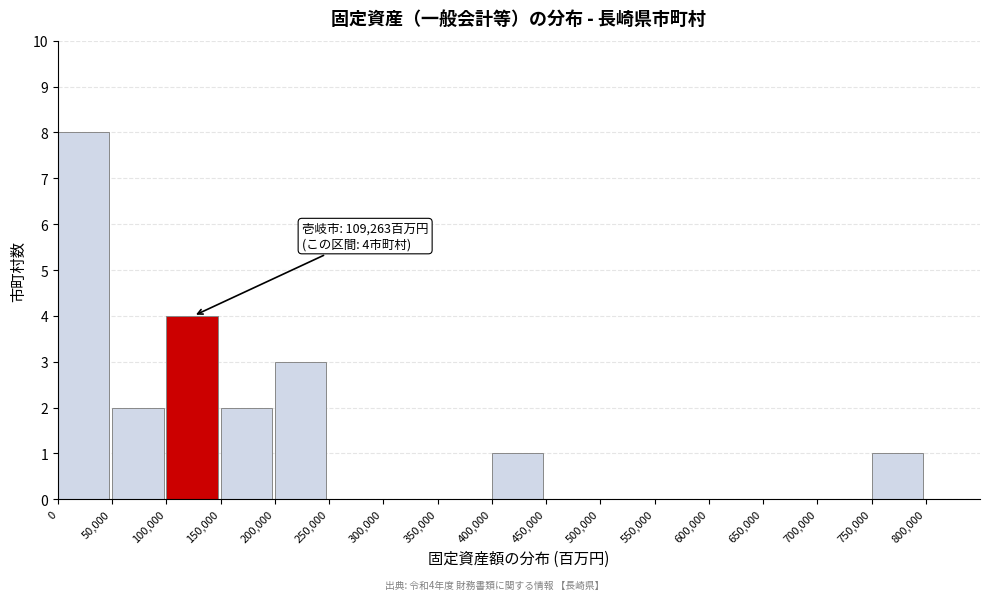

Over which range of the x-axis is the bar tallest?

0 to 50000